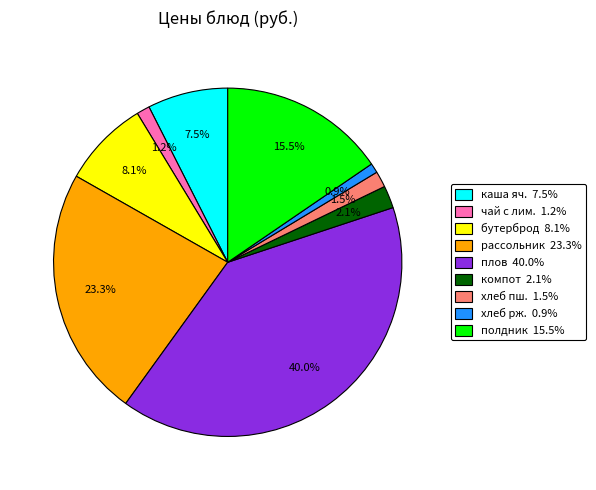

Is there any slice that represents more than half of the pie?

No